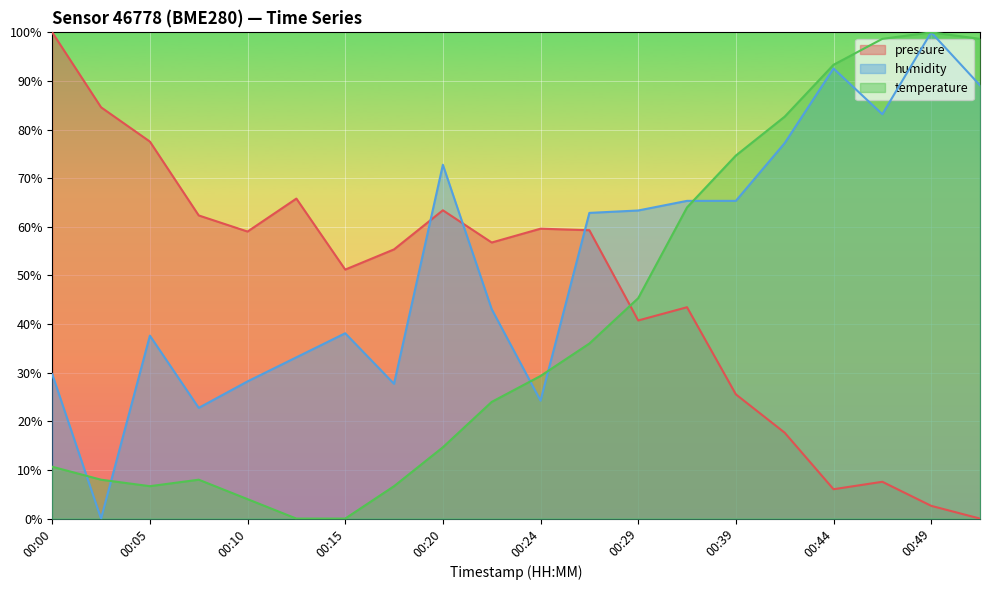

How many data points in pressure are above 56?

10